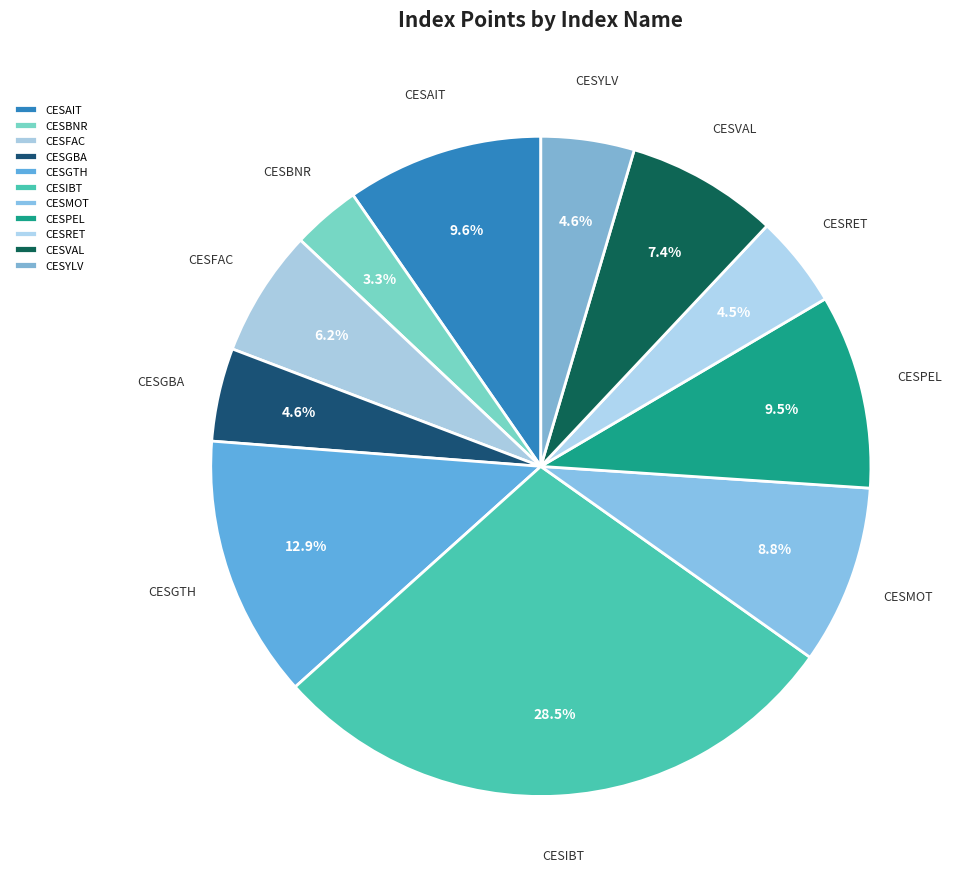

How many segments does this pie chart have?

11